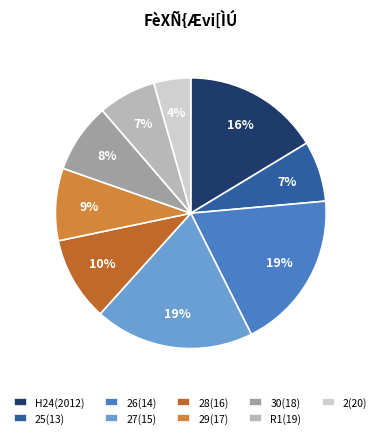

Count the number of slices in the pie.

9